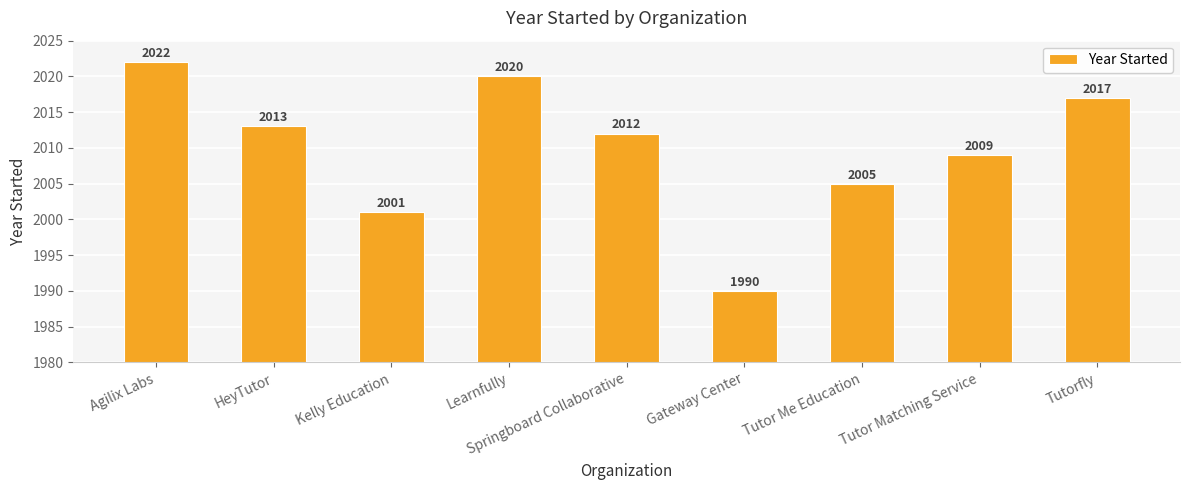

What is the minimum value shown in the chart?

1990